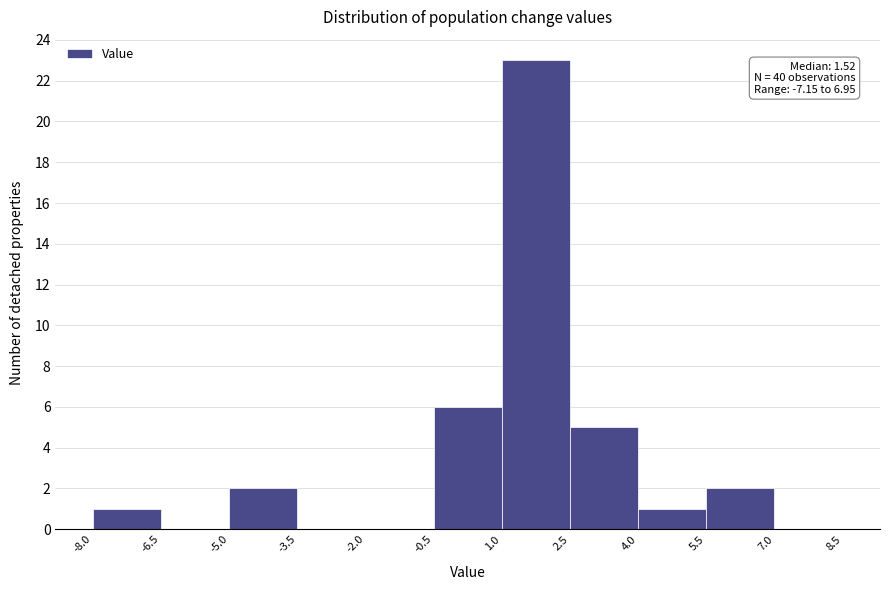

Over which range of the x-axis is the bar tallest?

1.0 to 2.5